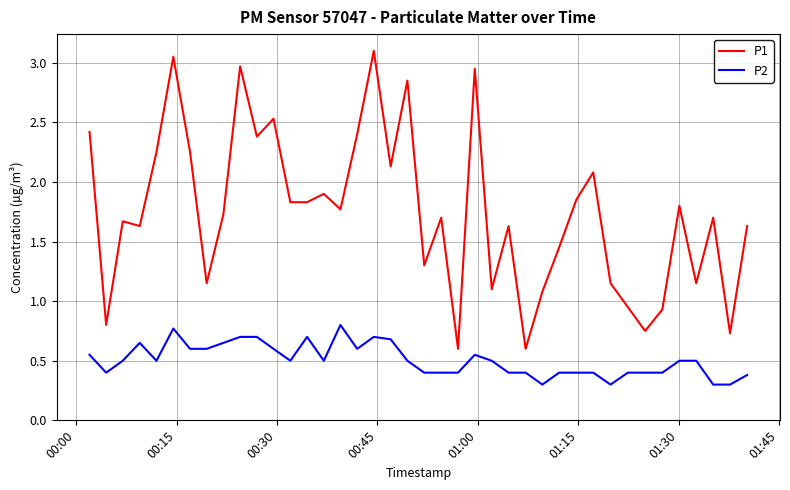

Does the chart have visible grid lines?

Yes